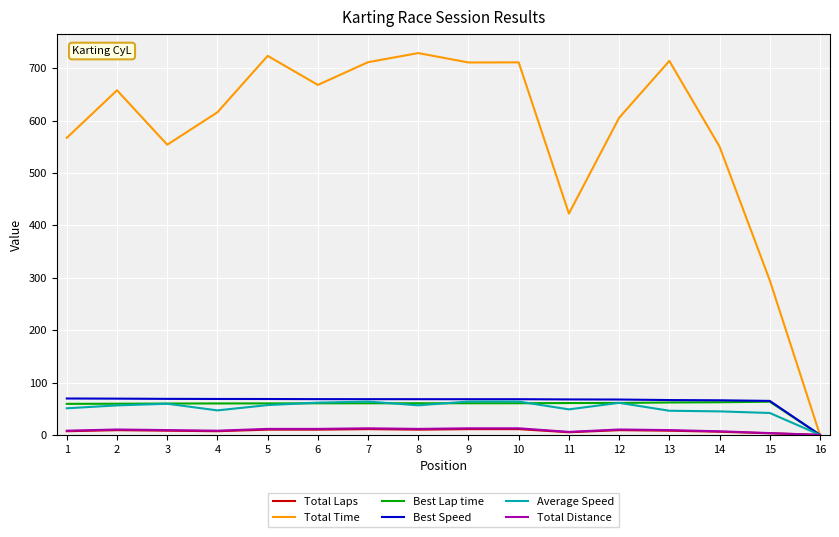

What is the greatest value displayed?

728.9